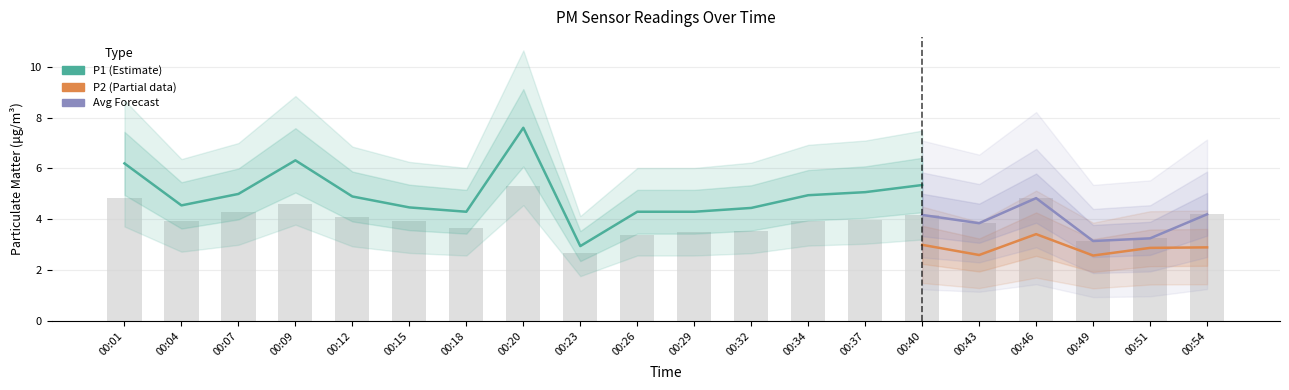

Which series has the largest total across all categories?

P1